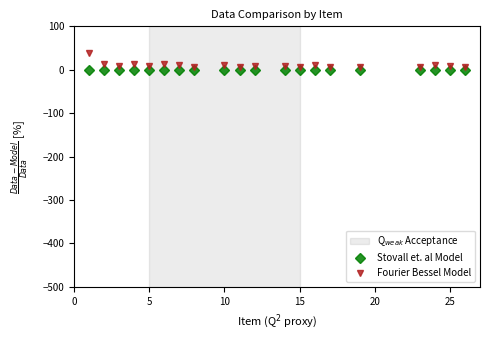

Which series has the largest range (max minus min)?

Fourier Bessel Model